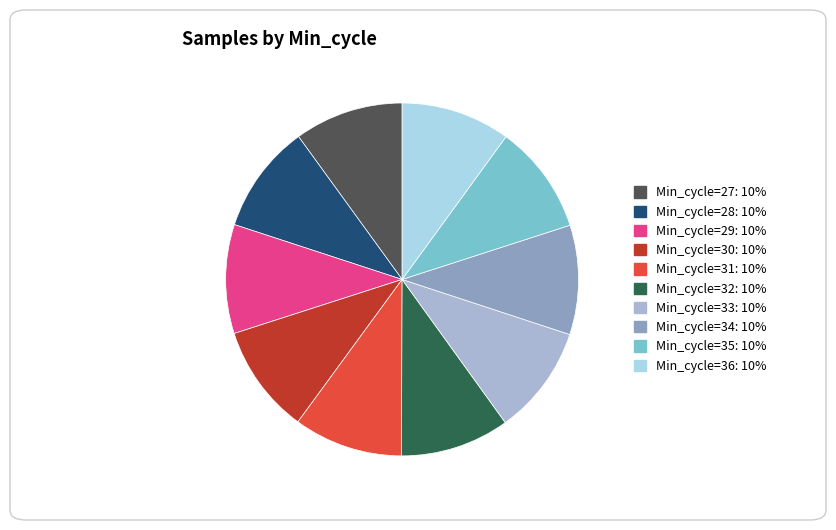

True or false: Min_cycle=32 accounts for 22% of the total.

False